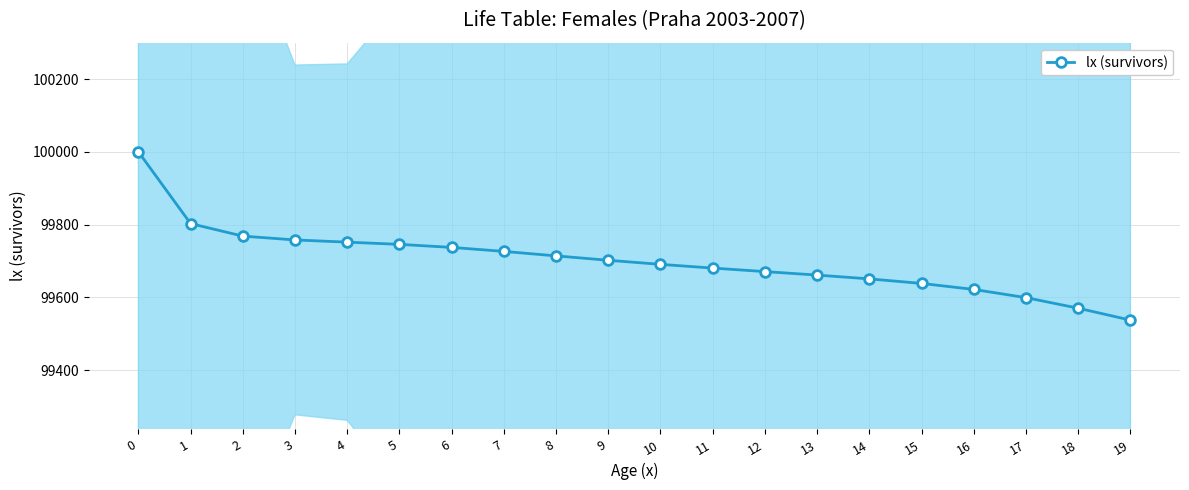

The value at 0 is 100000.0. True or false?

True